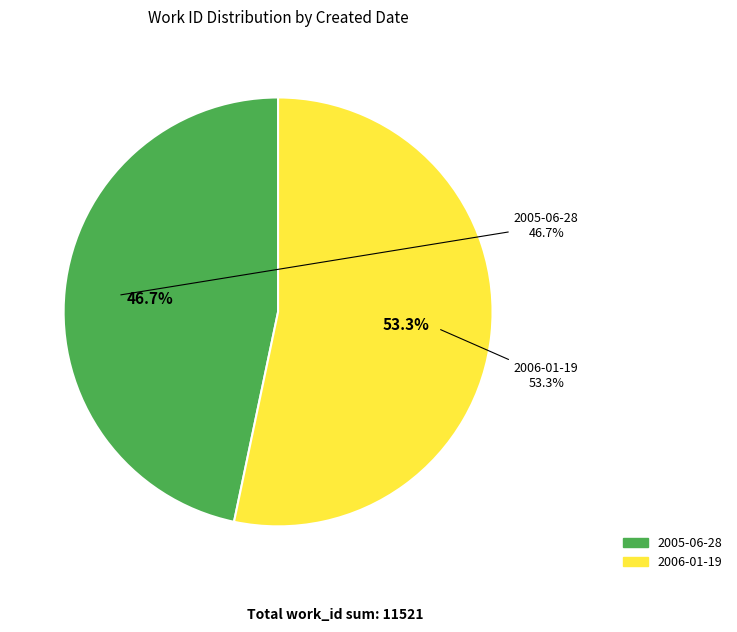

To the nearest percent, what is the average slice percentage?

50%